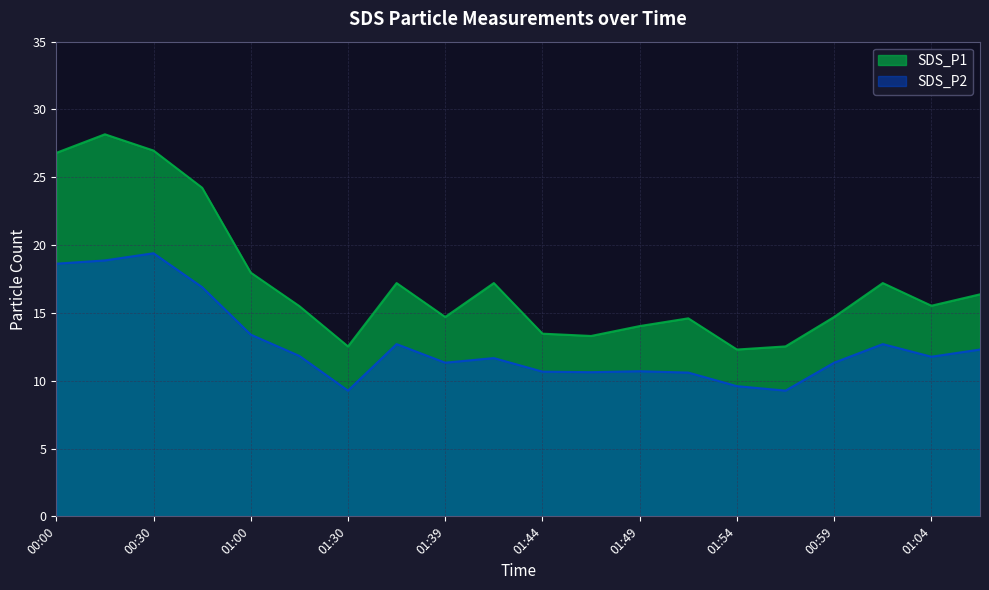

At 01:56, list the series in order from largest to smallest.

SDS_P1, SDS_P2